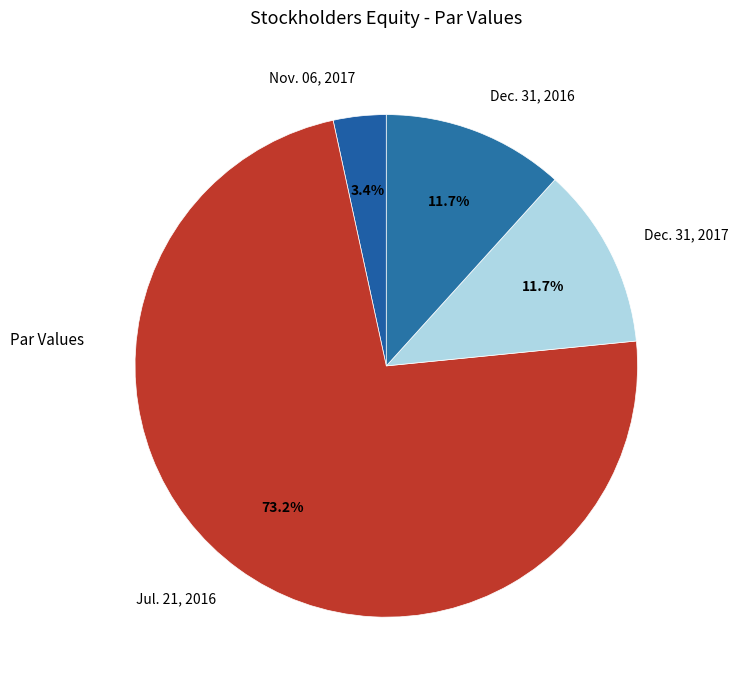

The Dec. 31, 2017 slice represents 12% of the pie. True or false?

True